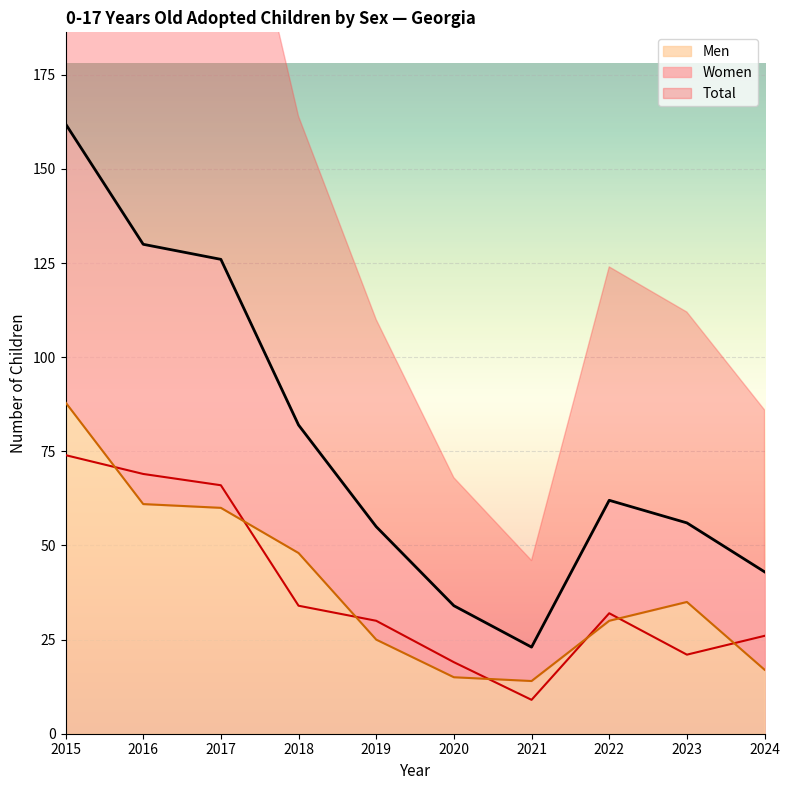

Which series has the widest spread of values?

Total